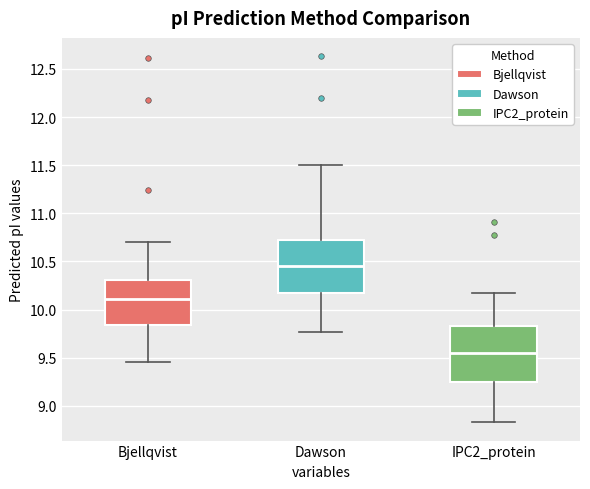

Where does the upper whisker of the box for Bjellqvist end on the y-axis? The values are not printed on the chart, so give them approximately, as read against the axis.

10.70